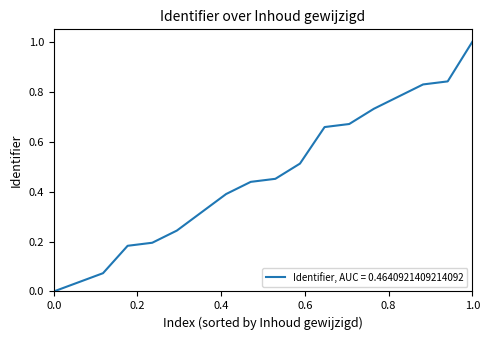

What is the maximum value shown in the chart?

1.0